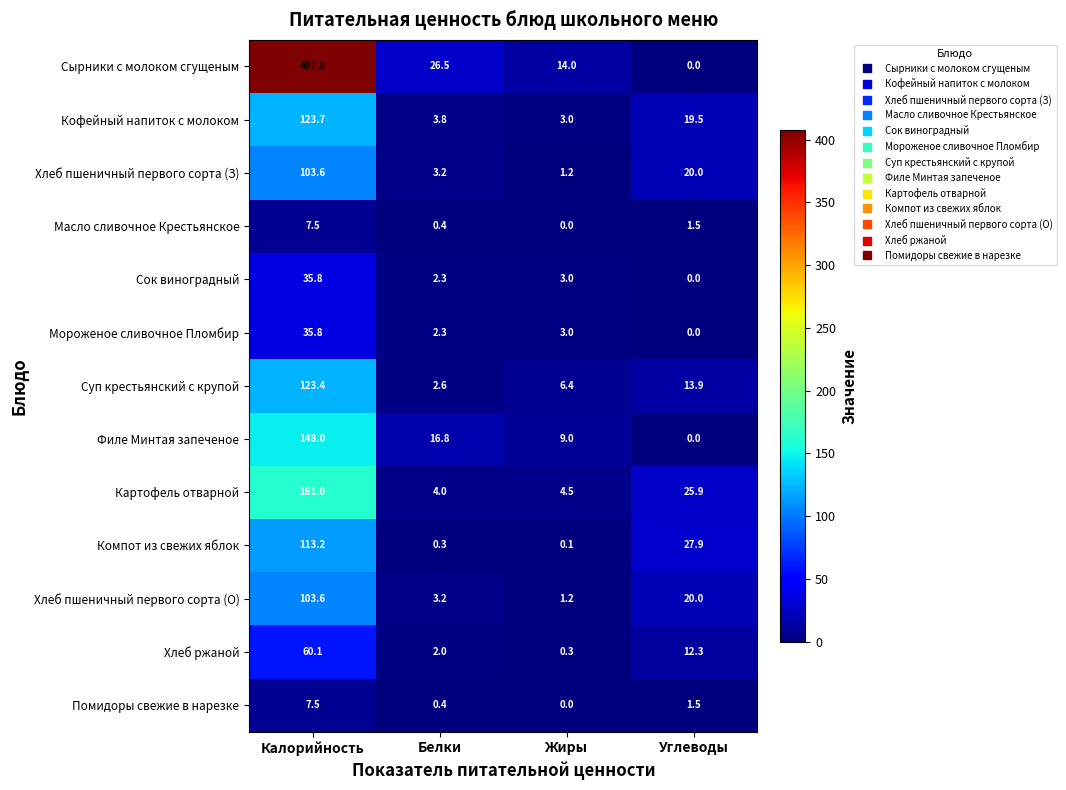

Is it true that Кофейный напиток с молоком equals 1.5 at Белки?

False